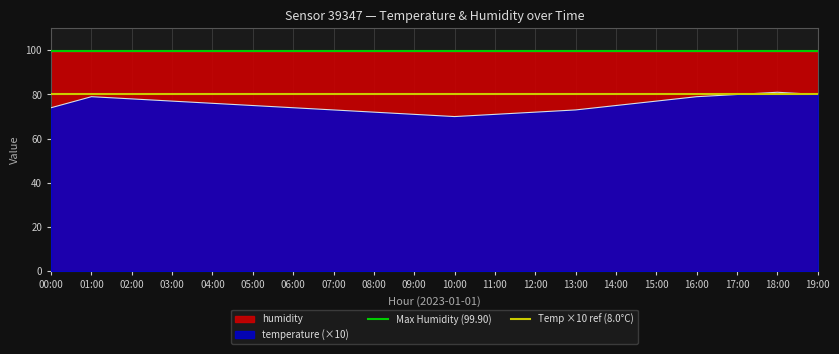

The temperature (×10) series shows 80 at 19:00. True or false?

True